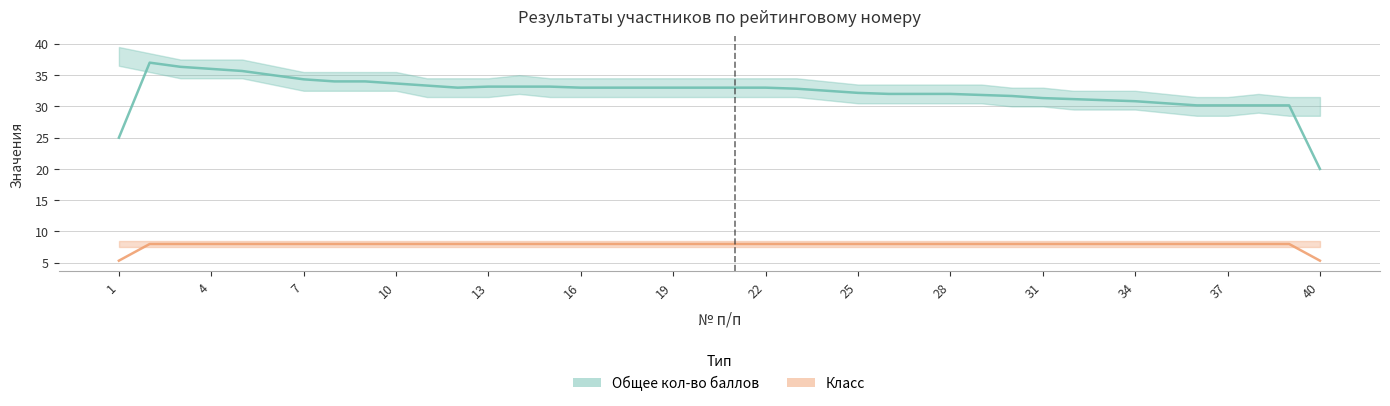

Does the chart have visible grid lines?

Yes